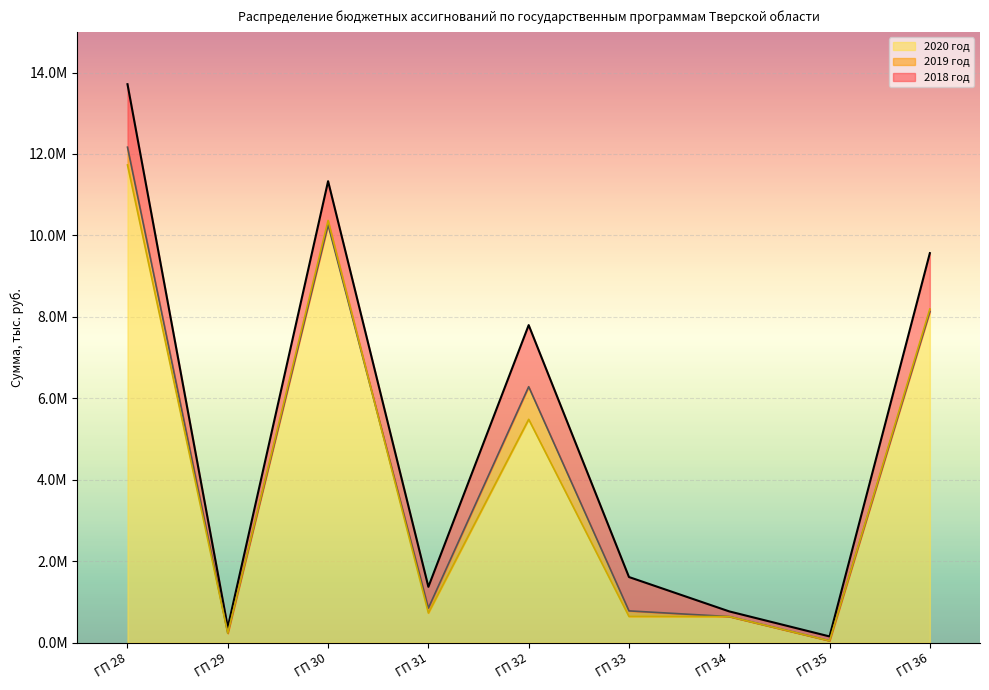

What is the highest value of the 2018 год series?

13713318.7